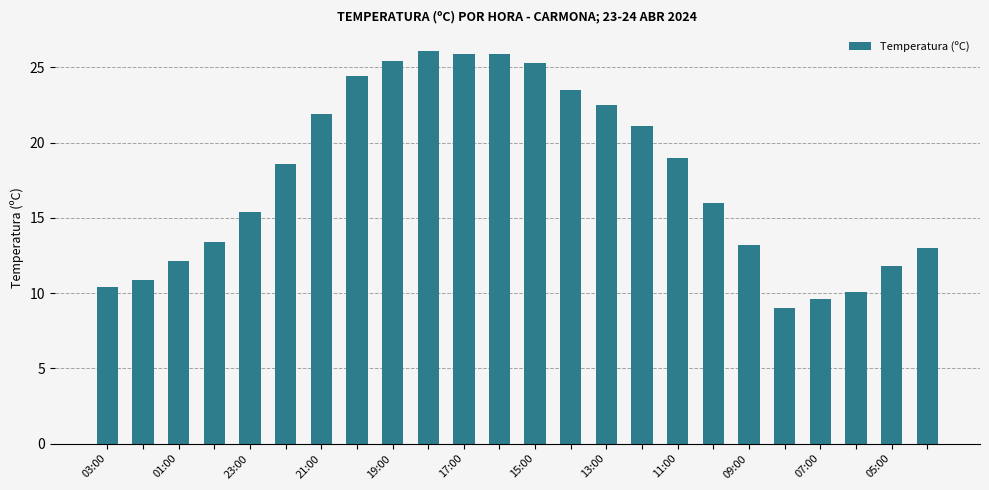

What is the greatest value displayed?

26.1